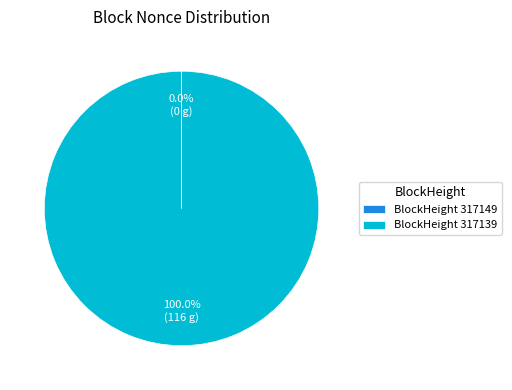

To the nearest percent, what is the average slice percentage?

50%